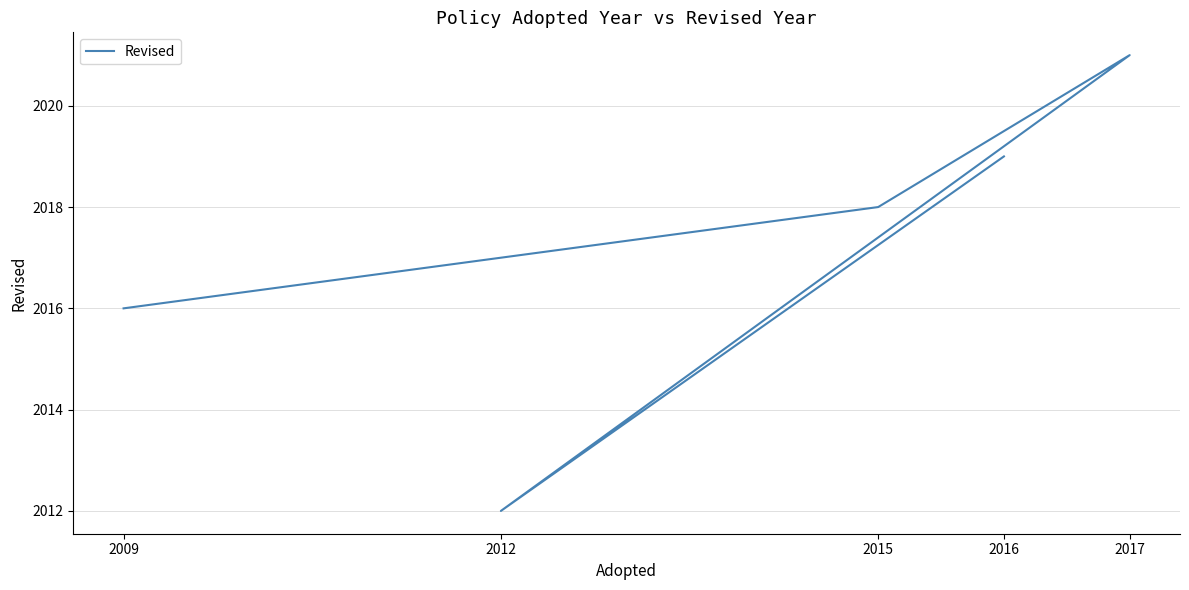

Where is the data nearest to the value 2016?

2009